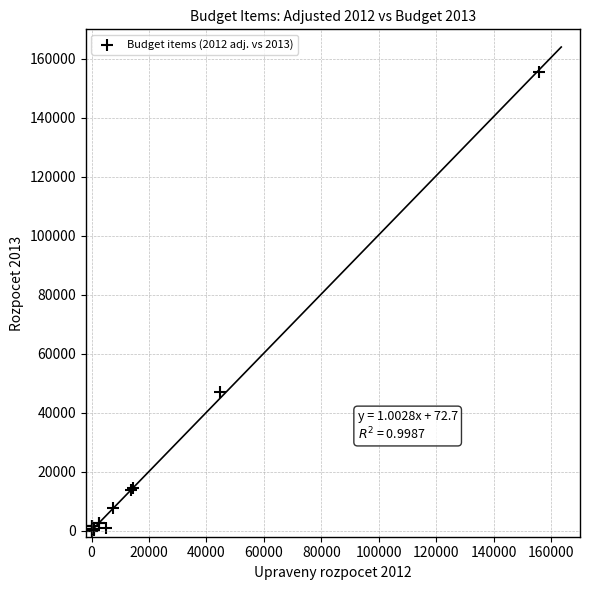

What Y value in the scatter plot is closest to 77868?

47171.7